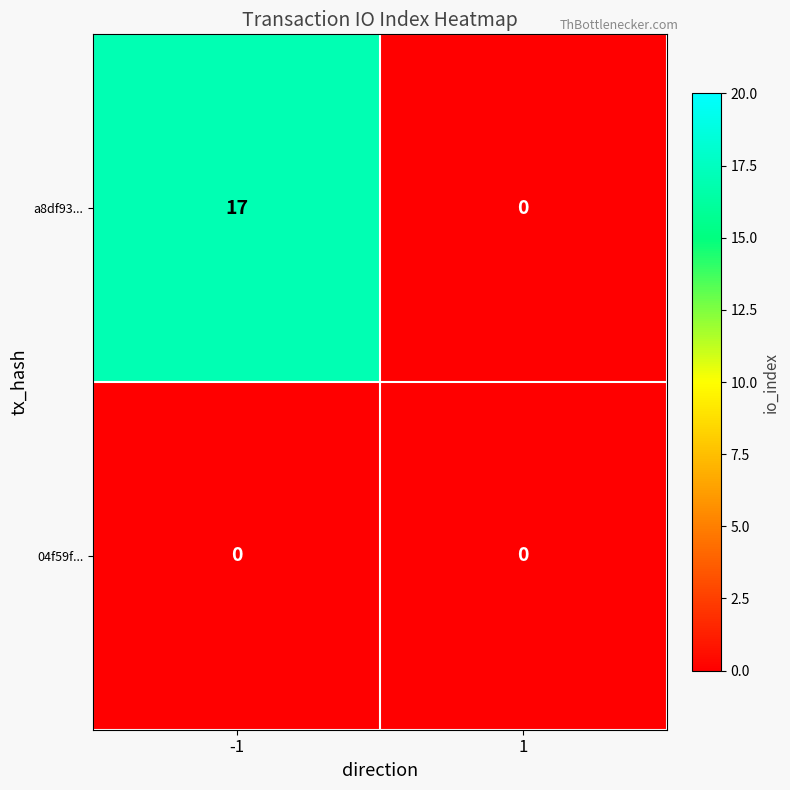

Reading left to right, what are all the values shown in this chart?

a8df93...: -1=17	1=0
04f59f...: -1=0	1=0